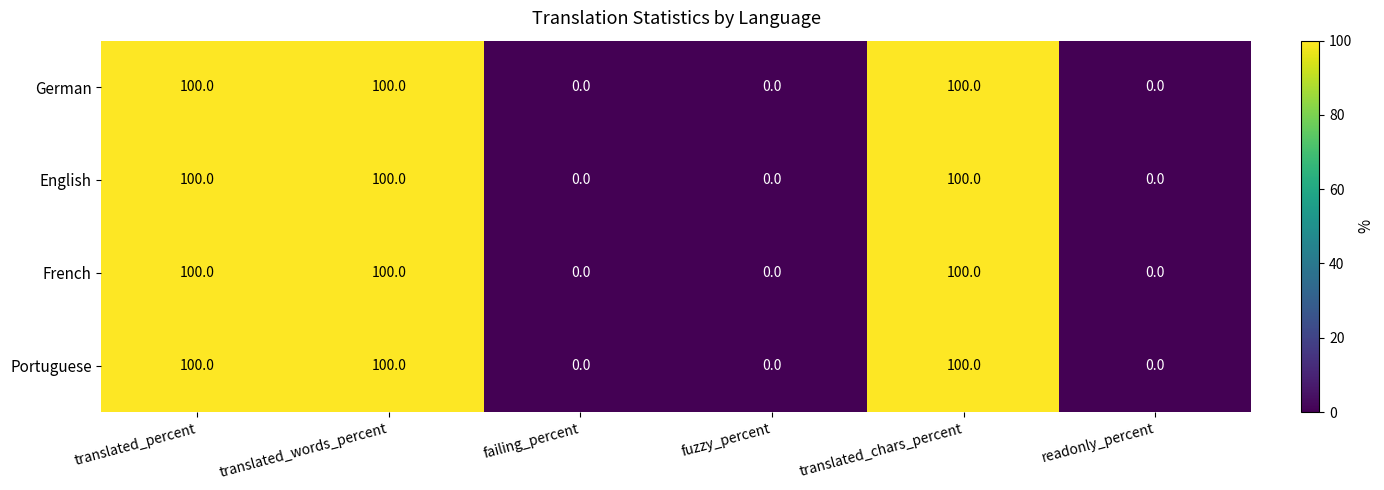

Reading left to right, list all the values displayed in this chart.

German: 100	100	0	0	100	0
English: 100	100	0	0	100	0
French: 100	100	0	0	100	0
Portuguese: 100	100	0	0	100	0